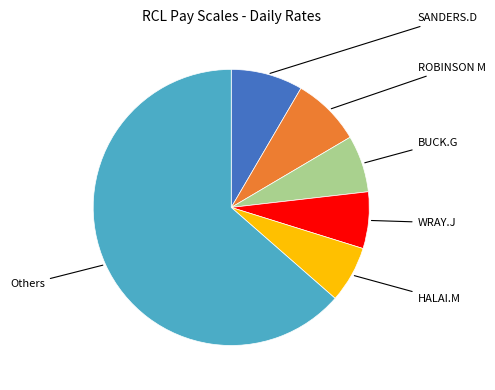

Is there a majority slice in this chart?

Yes